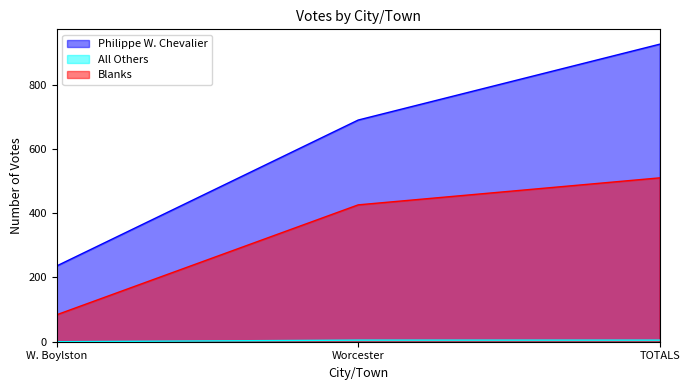

How many Philippe W. Chevalier values are between 236 and 926?

3